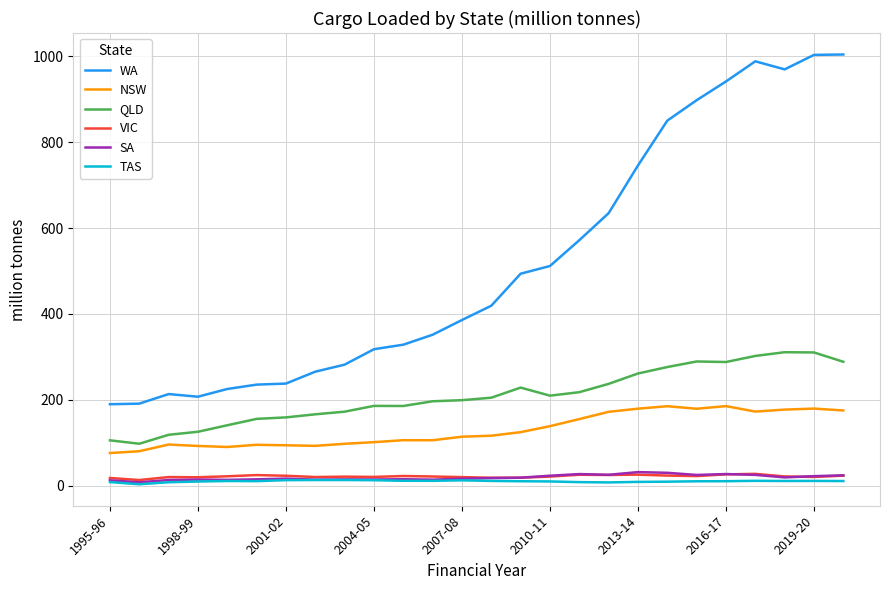

True or false: QLD and VIC intersect in this chart.

False